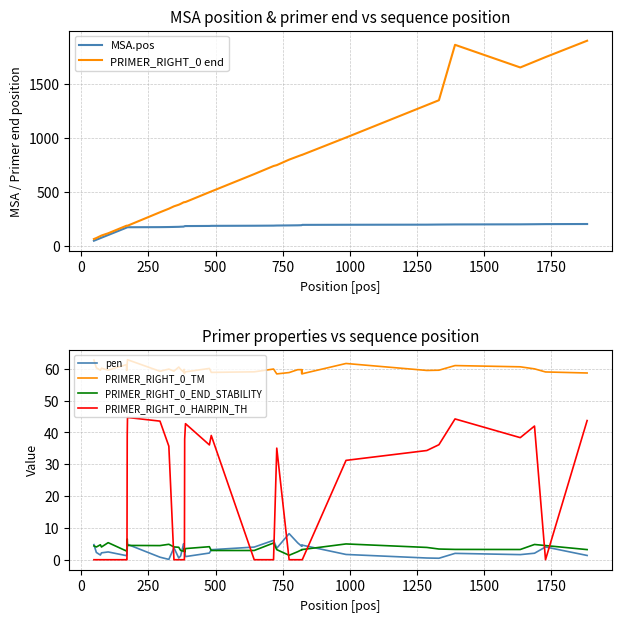

What is the lowest value of the MSA.pos series?

48